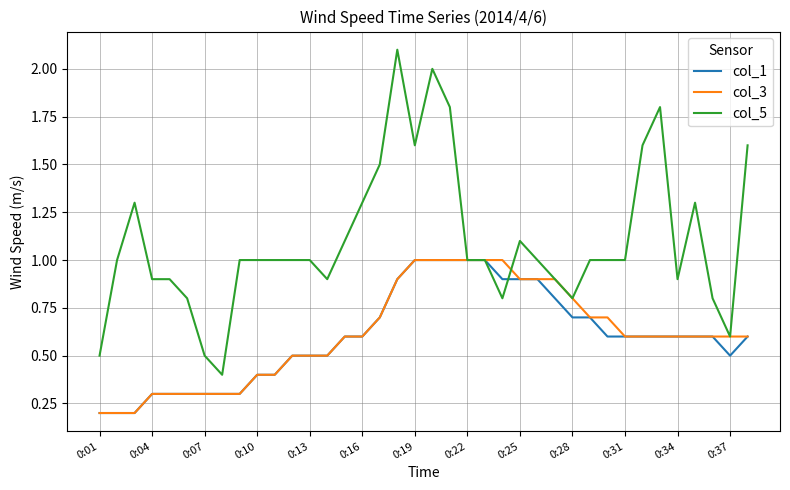

Which series has the largest range (max minus min)?

col_5